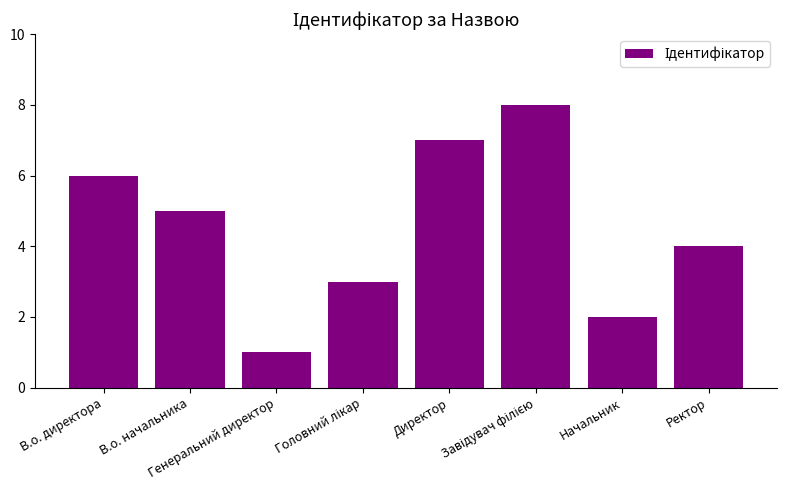

How many bars are there in total?

8